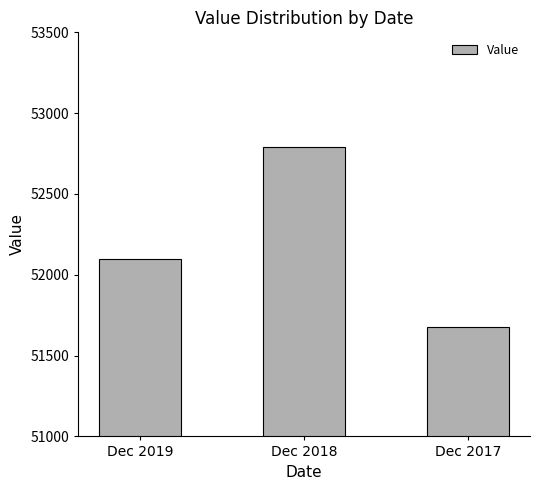

Reading left to right, transcribe all the data shown in this chart.

52100	52790	51679